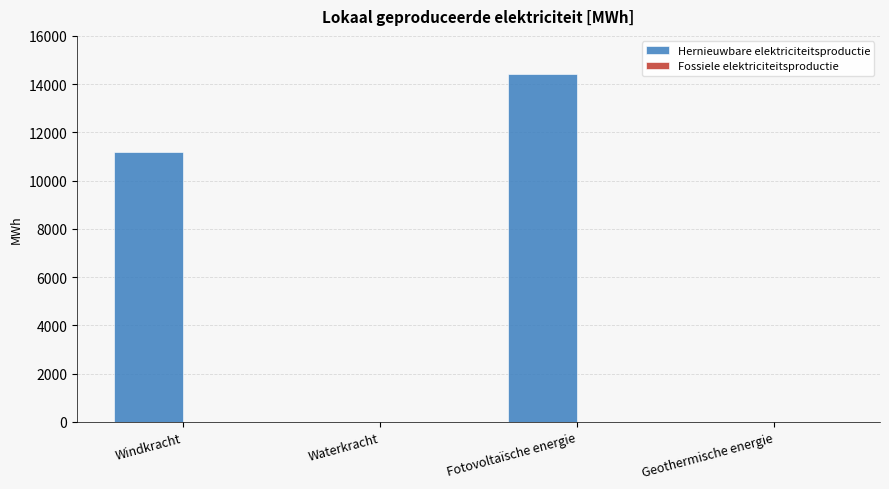

Reading right to left, transcribe all the data shown in this chart.

Geothermische energie=0.0	Fotovoltaïsche energie=14427.0	Waterkracht=0.0	Windkracht=11190.4